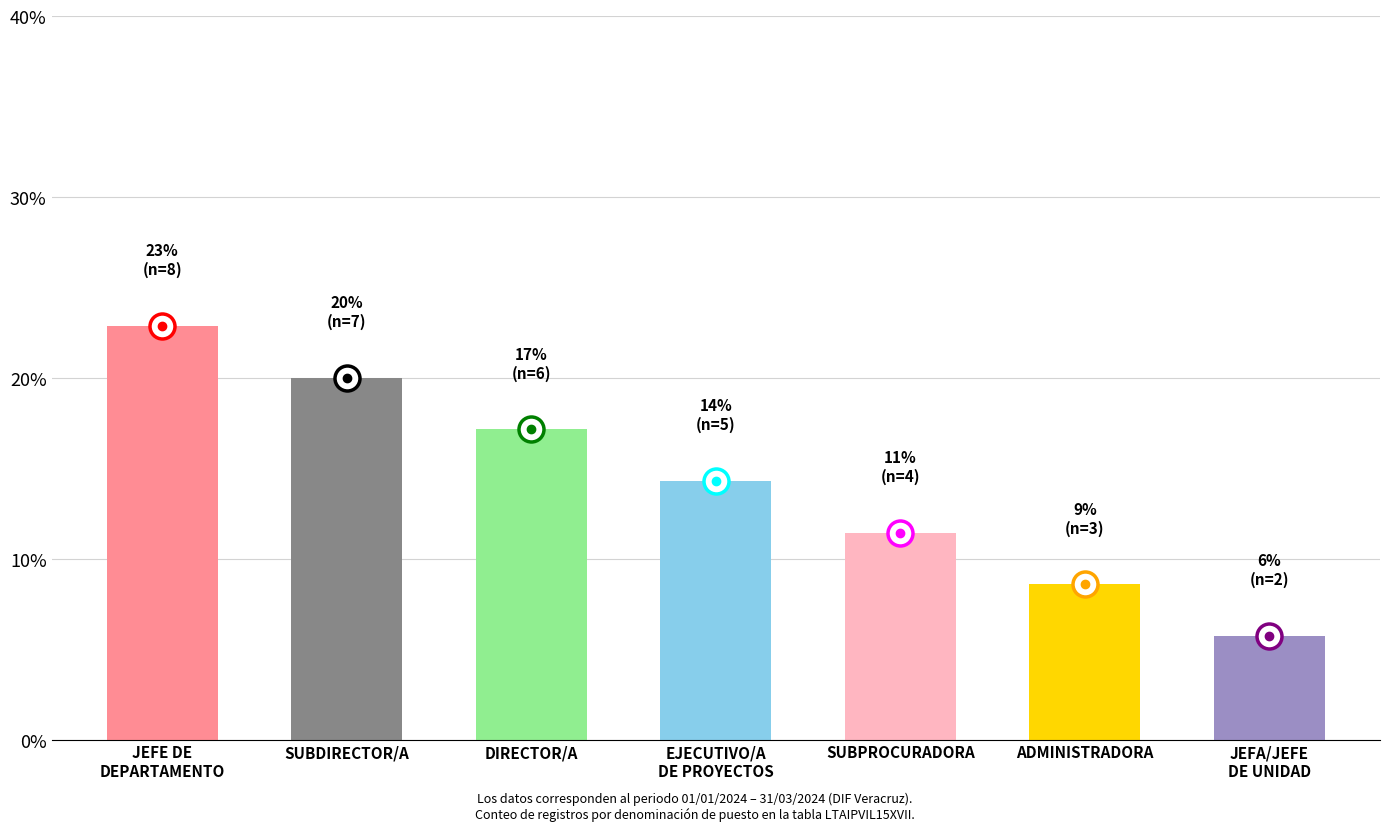

What is the sum of all values?

100.0